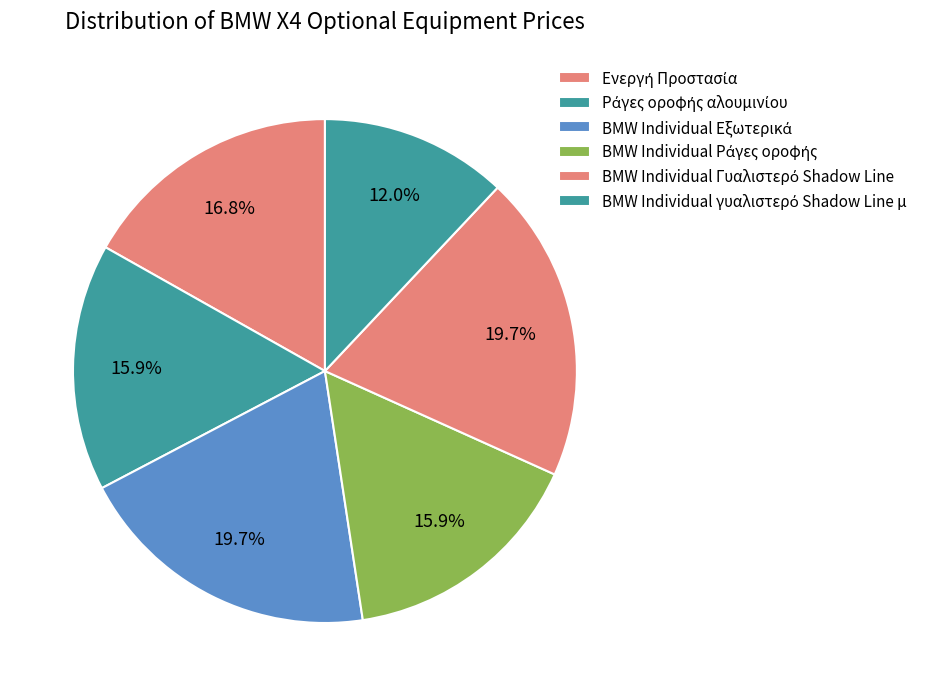

What portion of the pie excludes BMW Individual γυαλιστερό Shadow Line μ?

88.0%